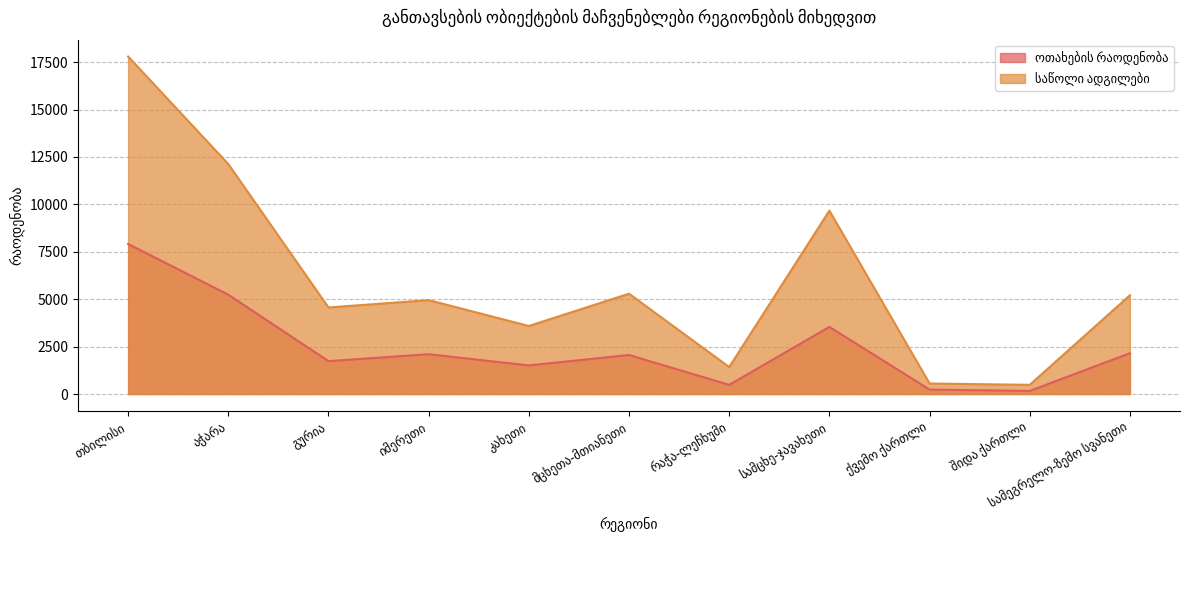

Reading left to right, list all the values displayed in this chart.

ოთახების რაოდენობა: თბილისი=7914	აჭარა=5237	გურია=1734	იმერეთი=2100	კახეთი=1509	მცხეთა-მთიანეთი=2058	რაჭა-ლეჩხუმი=483	სამცხე-ჯავახეთი=3539	ქვემო ქართლი=235	შიდა ქართლი=163	სამეგრელო-ზემო სვანეთი=2154
საწოლი ადგილები: თბილისი=17796	აჭარა=12126	გურია=4564	იმერეთი=4952	კახეთი=3588	მცხეთა-მთიანეთი=5290	რაჭა-ლეჩხუმი=1423	სამცხე-ჯავახეთი=9670	ქვემო ქართლი=554	შიდა ქართლი=485	სამეგრელო-ზემო სვანეთი=5208